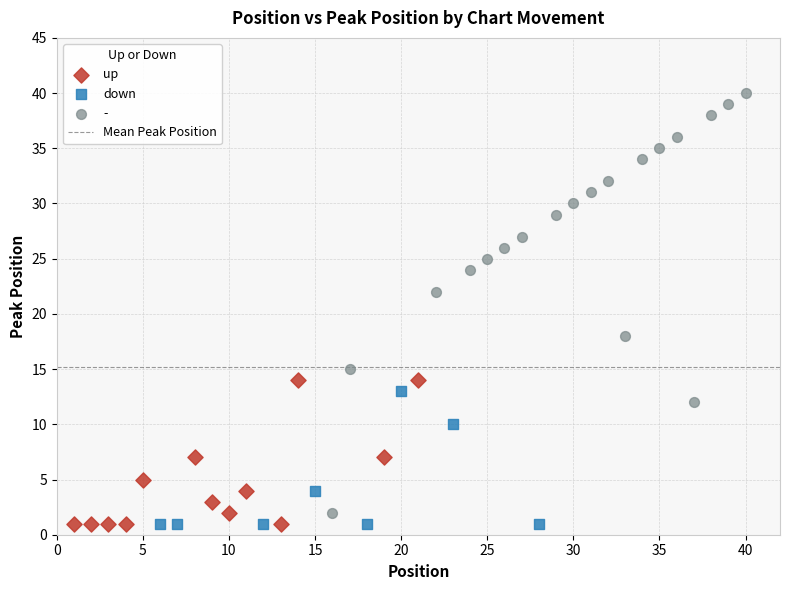

Which series reaches the maximum Y coordinate?

-